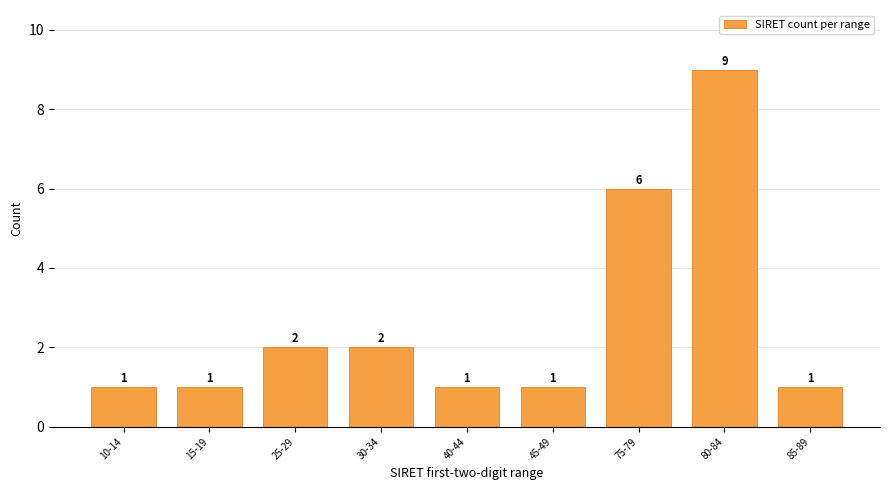

Reading left to right, extract all data points from this chart.

10-14=1	15-19=1	25-29=2	30-34=2	40-44=1	45-49=1	75-79=6	80-84=9	85-89=1